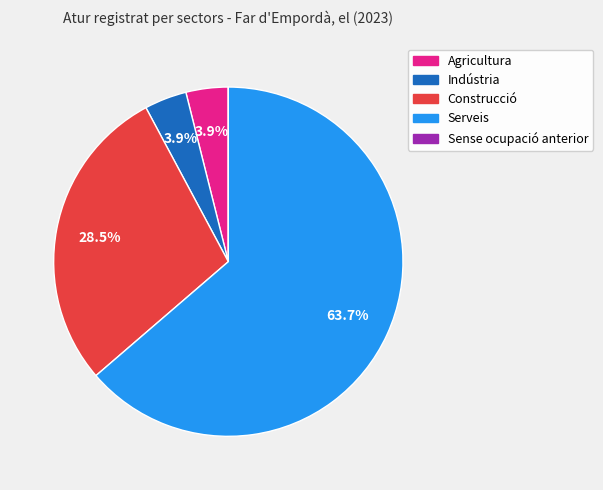

Between Agricultura and Serveis, which is larger?

Serveis